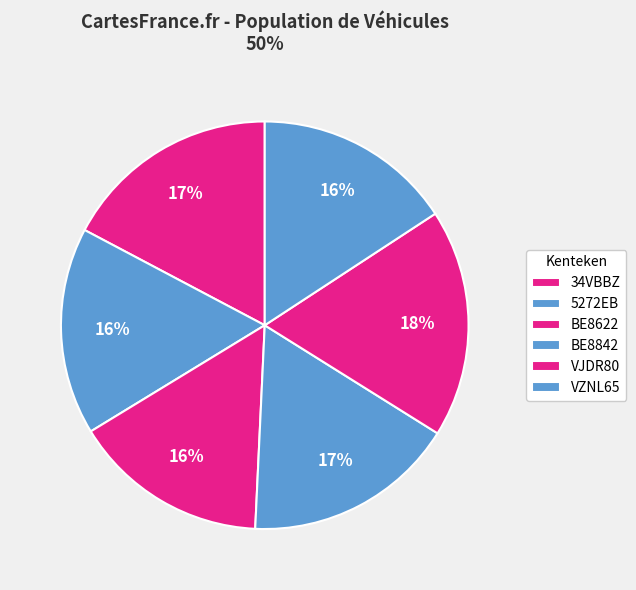

How many slices are in this pie chart?

6